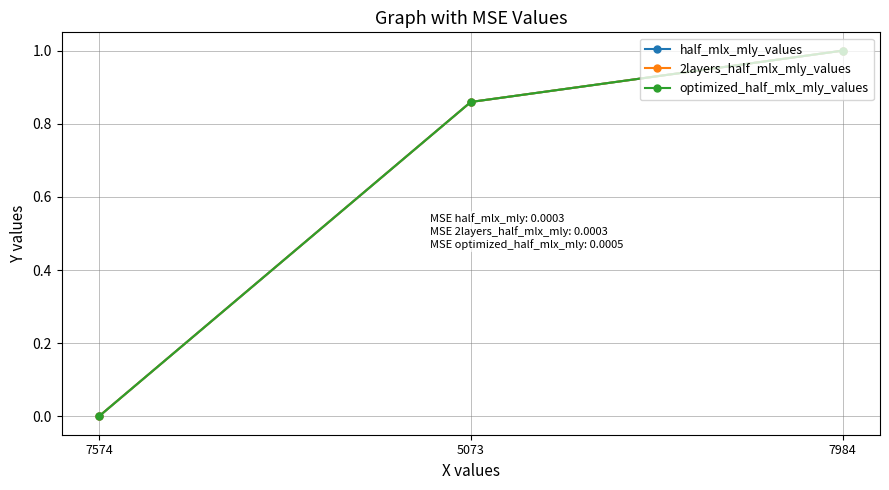

Does the chart have visible grid lines?

Yes